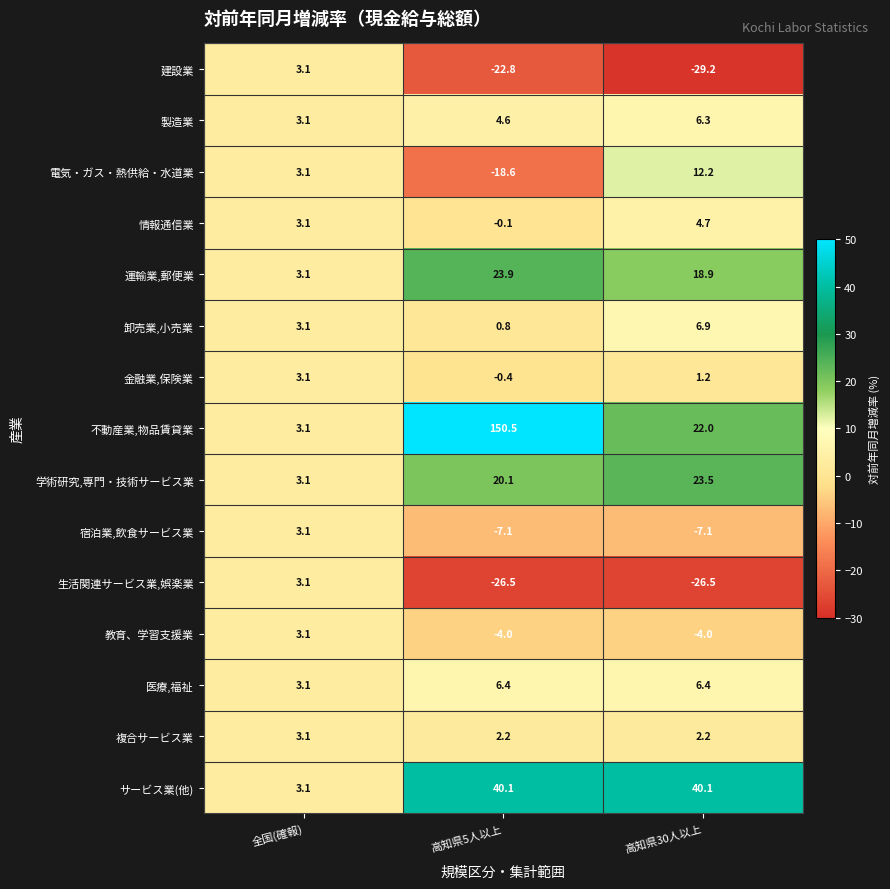

What is the maximum value for 複合サービス業?

3.1